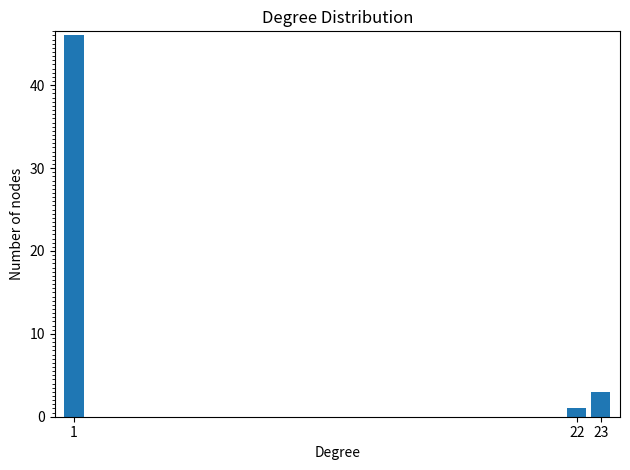

Reading left to right, what are all the values shown in this chart?

1=46	22=1	23=3